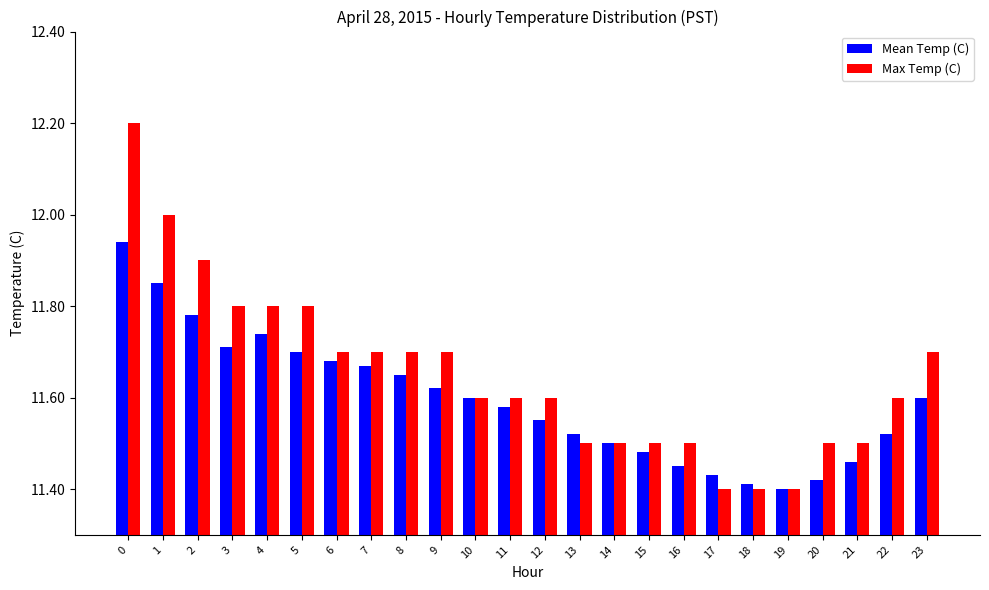

Which series has the widest spread of values?

Max Temp (C)